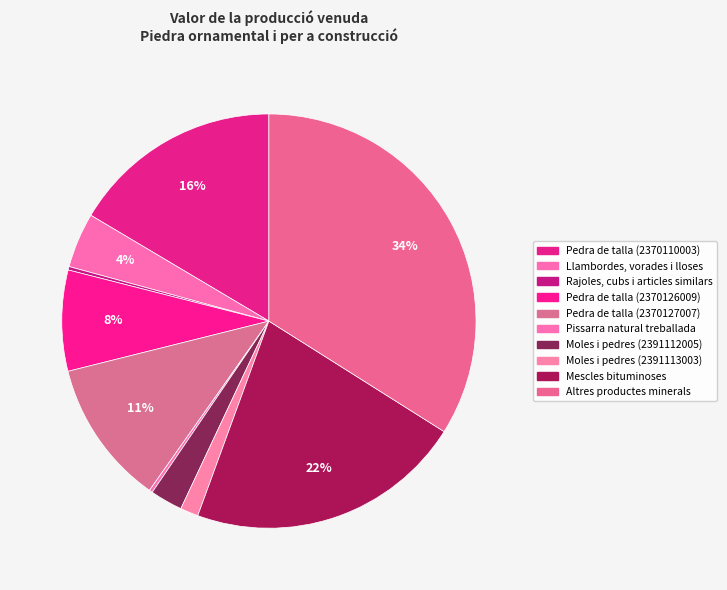

To the nearest percent, what is the difference between the largest and smallest slice percentages?

34%